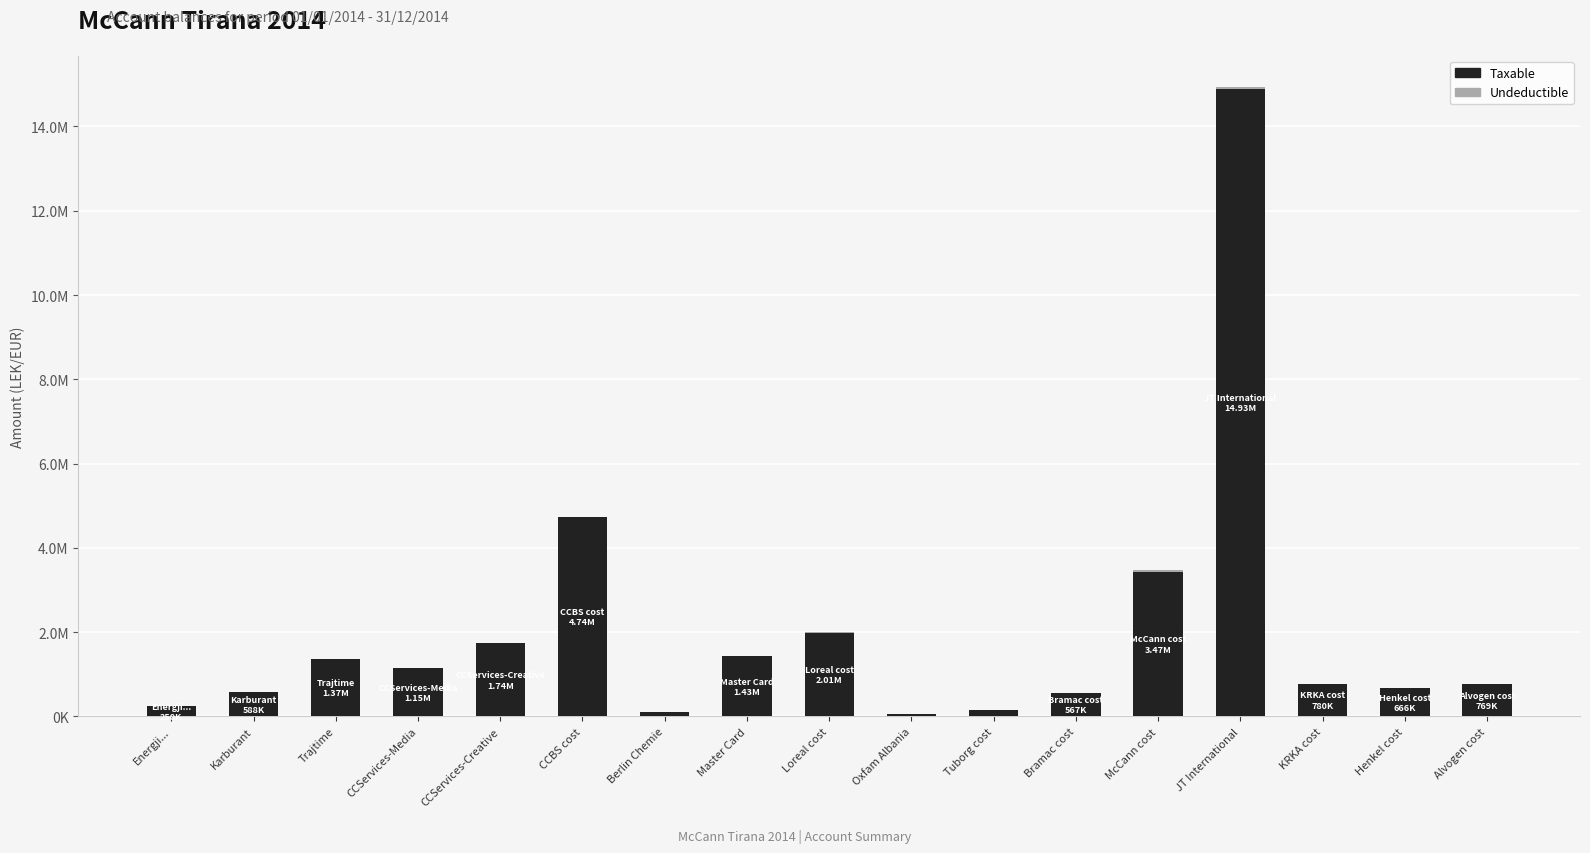

At which label is Taxable closest to 7474836?

CCBS cost